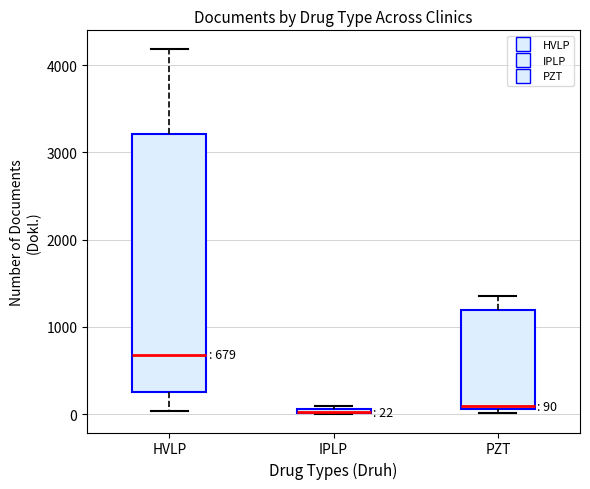

Which box is the tallest, from its lower edge to its upper edge?

HVLP